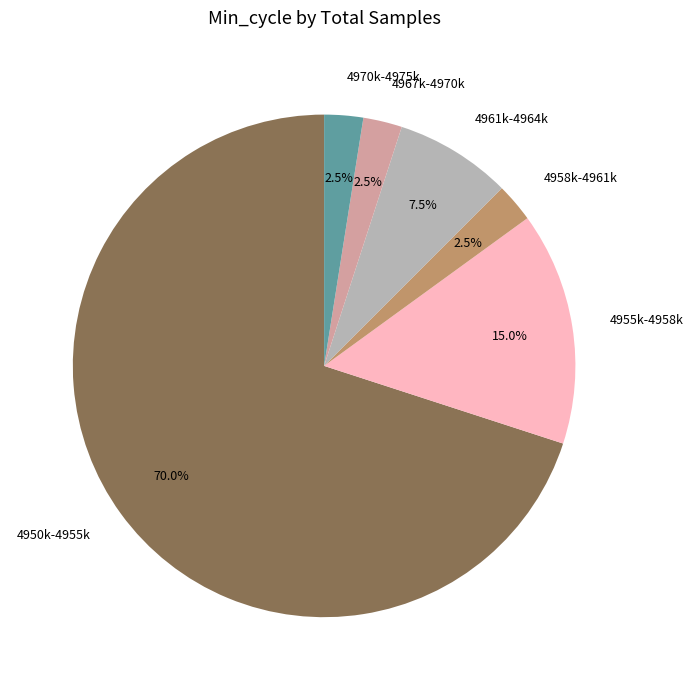

What percentage do 4955k-4958k and 4961k-4964k together represent?

22.5%